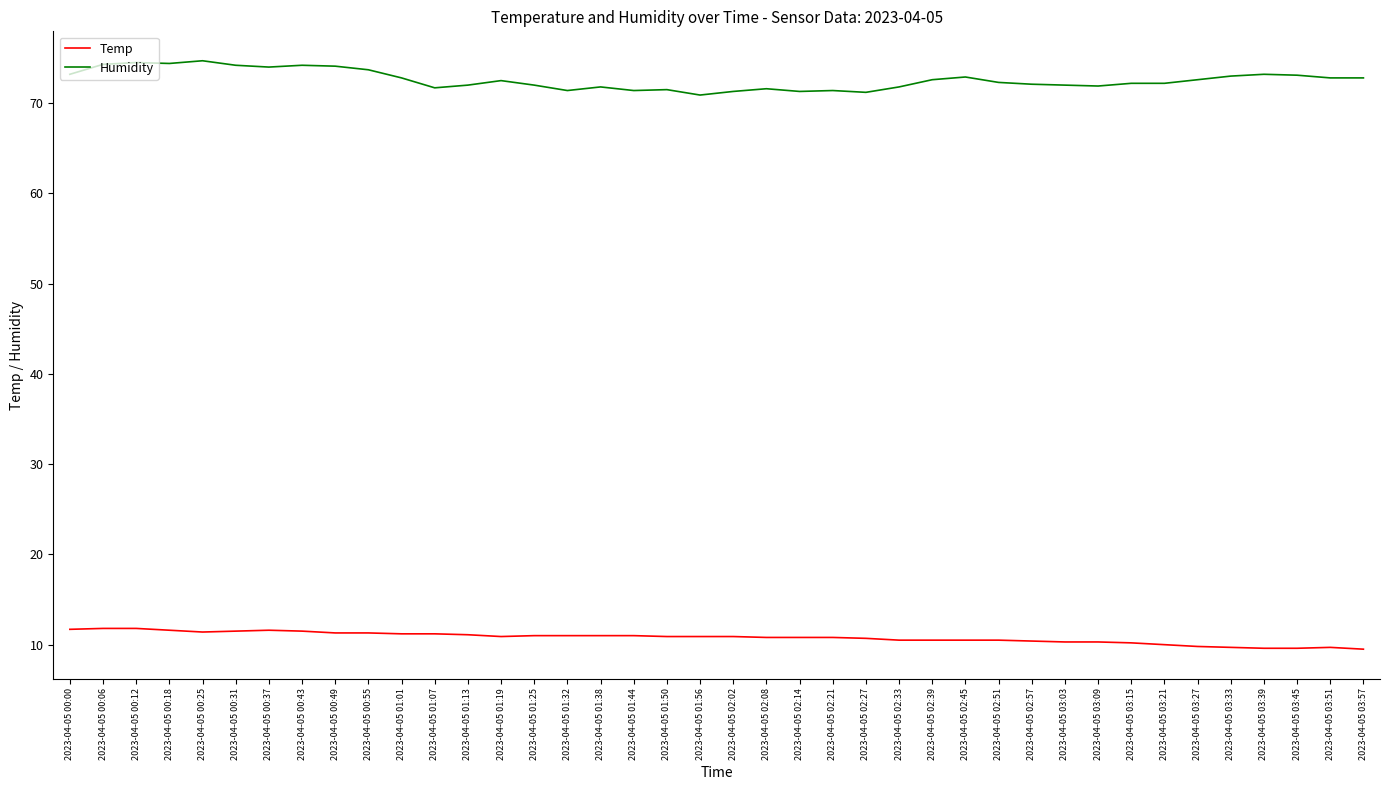

Does the chart display data point markers on the line(s)?

No